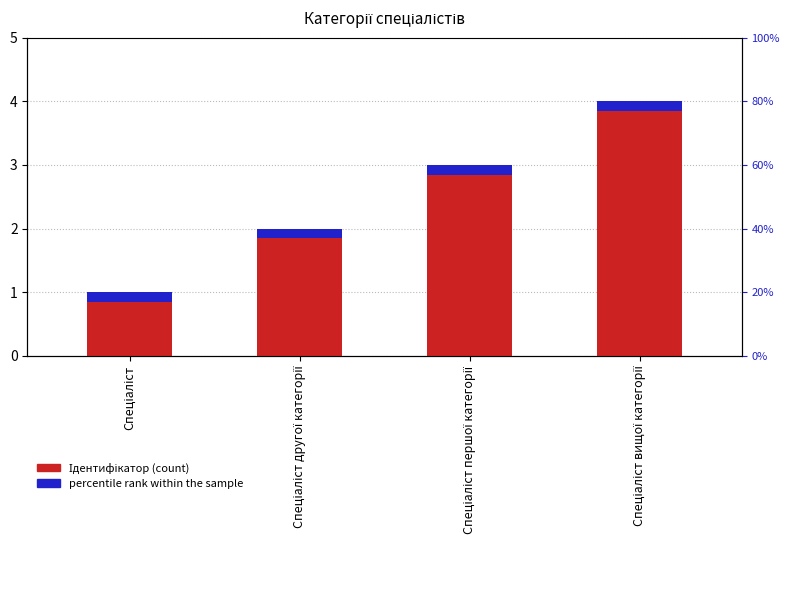

What is the difference between the Ідентифікатор values at Спеціаліст першої категорії and Спеціаліст вищої категорії?

1.0